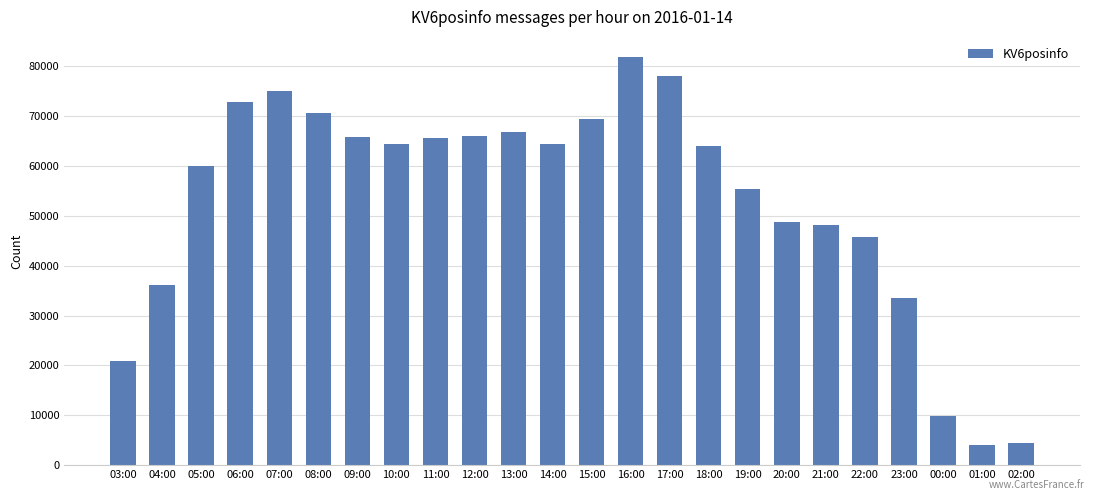

What is the average value?

52980